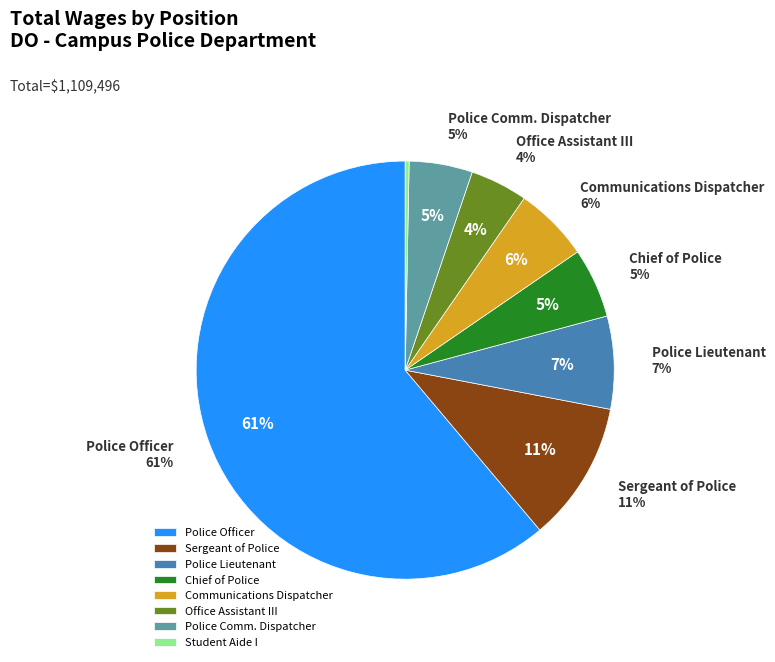

True or false: Student Aide I accounts for 9% of the total.

False